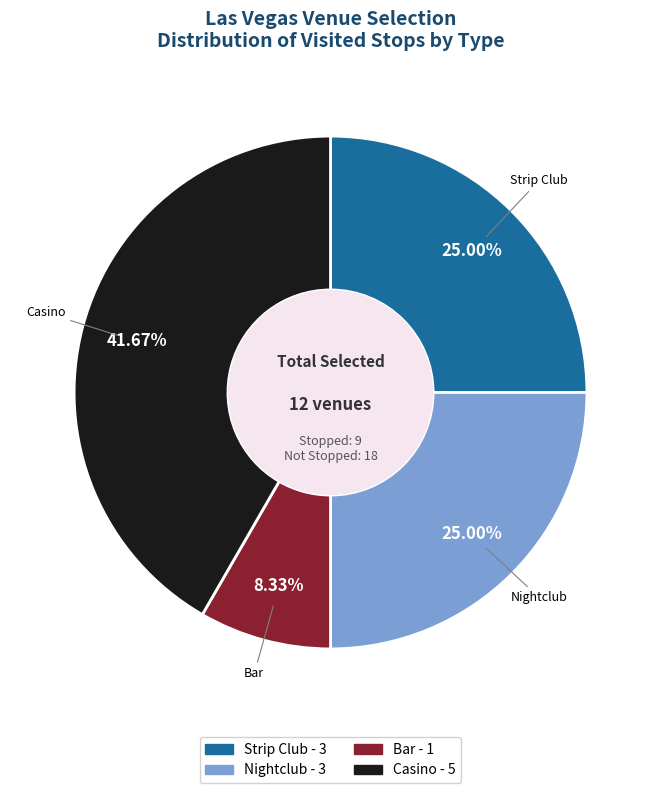

Is there any slice that represents more than half of the pie?

No